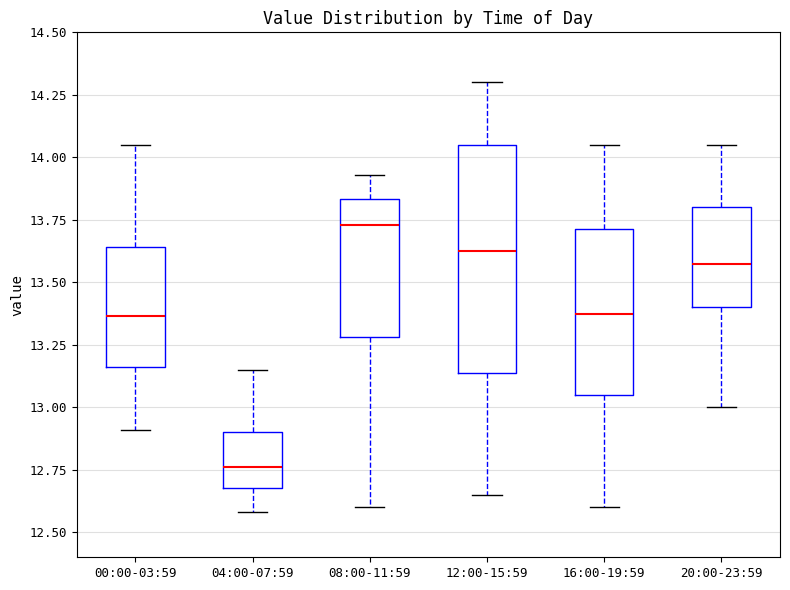

Which box has the lowest median line?

04:00-07:59